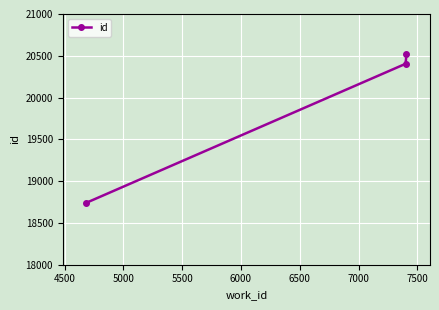

What is the maximum value shown in the chart?

20516